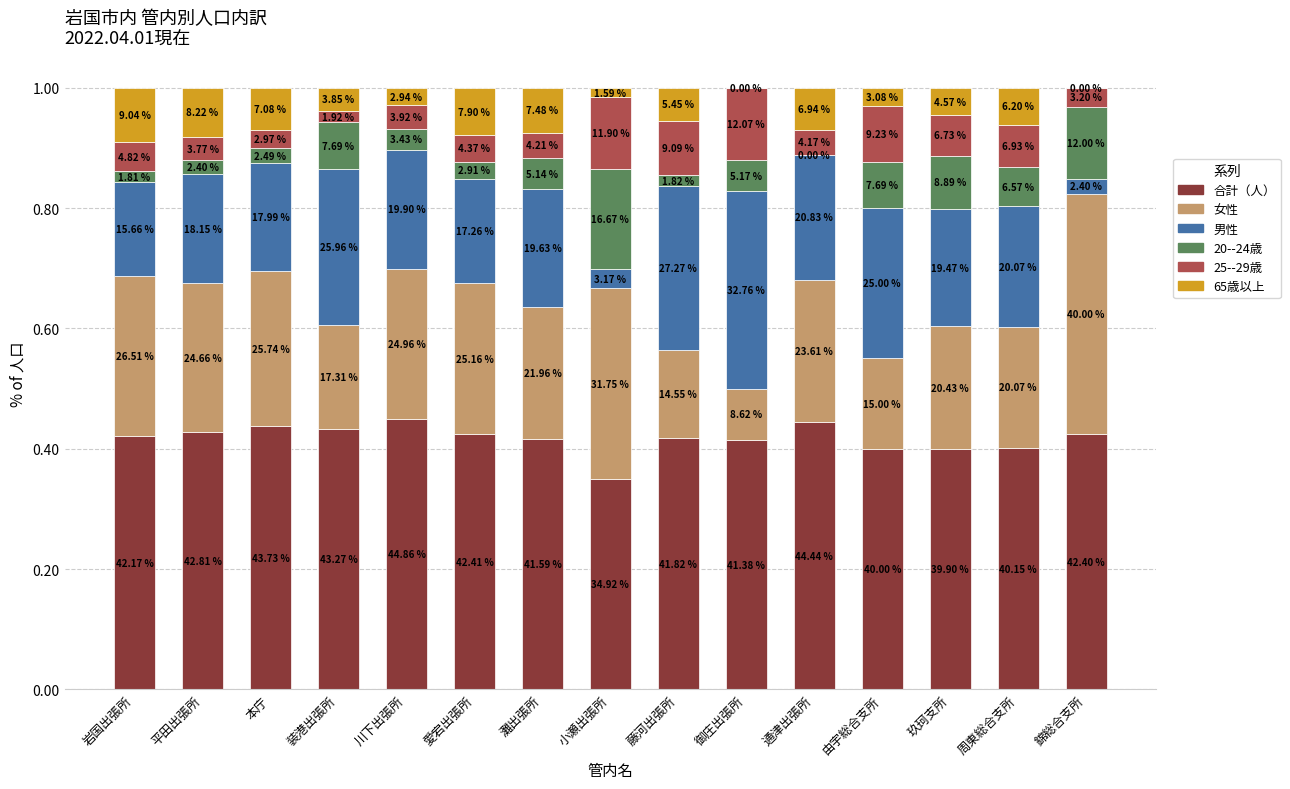

What are all the series names shown in the legend?

合計（人）, 女性, 男性, 20--24歳, 25--29歳, 65歳以上